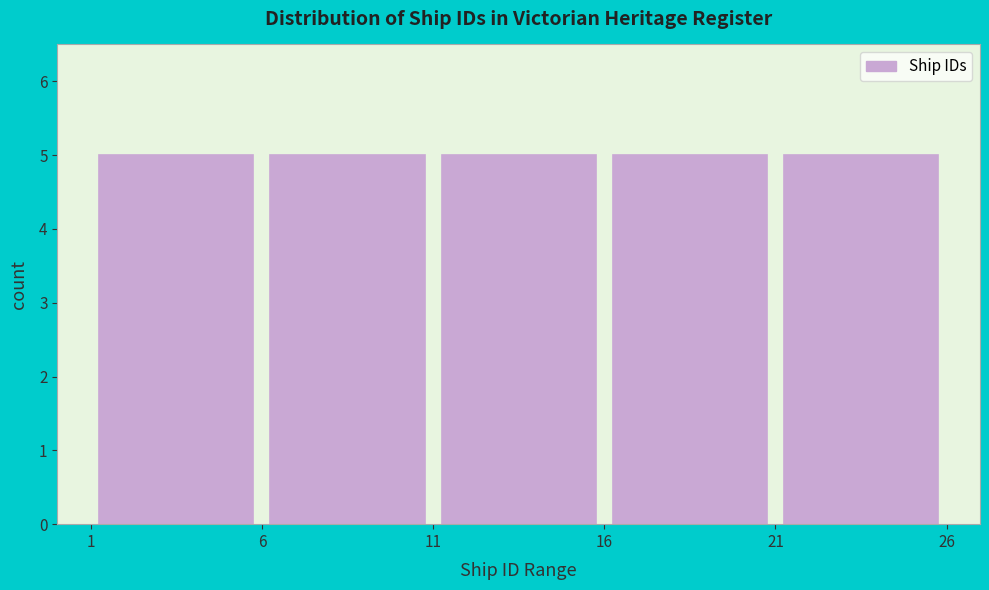

Reading left to right, transcribe this chart: for each bar, give the range it covers on the x-axis and its height. The values are not printed on the chart, so give them approximately, as read against the axis.

1 to 6: 5
6 to 11: 5
11 to 16: 5
16 to 21: 5
21 to 26: 5